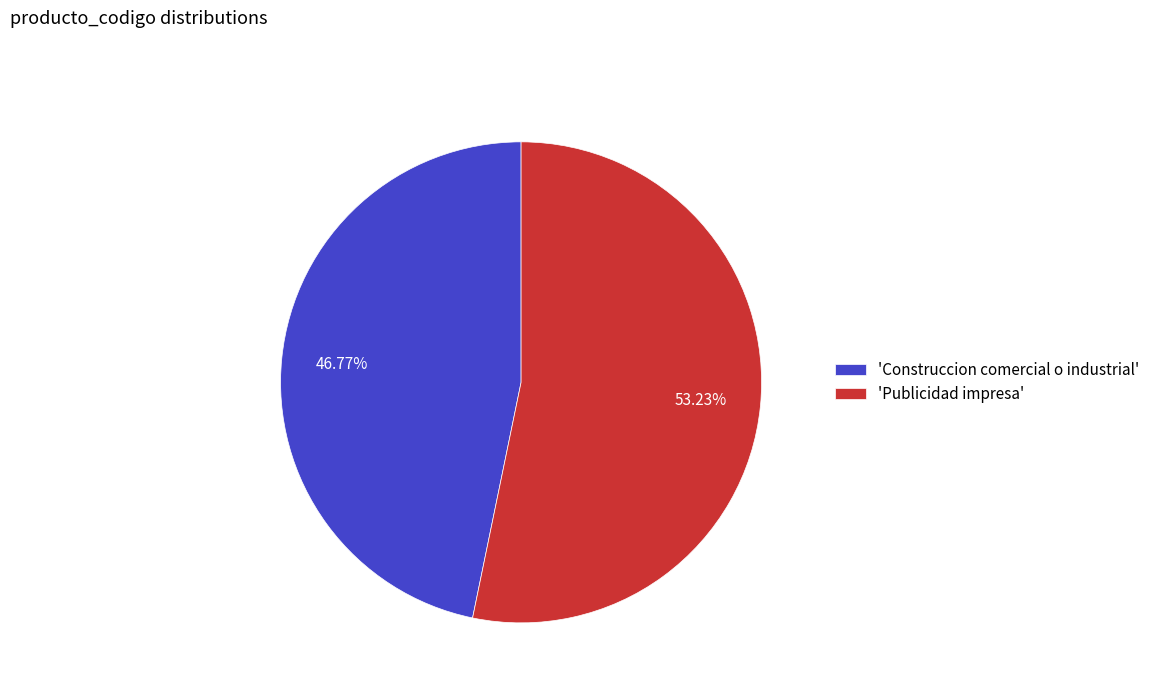

Combined, do 'Construccion comercial o industrial' and 'Publicidad impresa' account for over 50%?

Yes